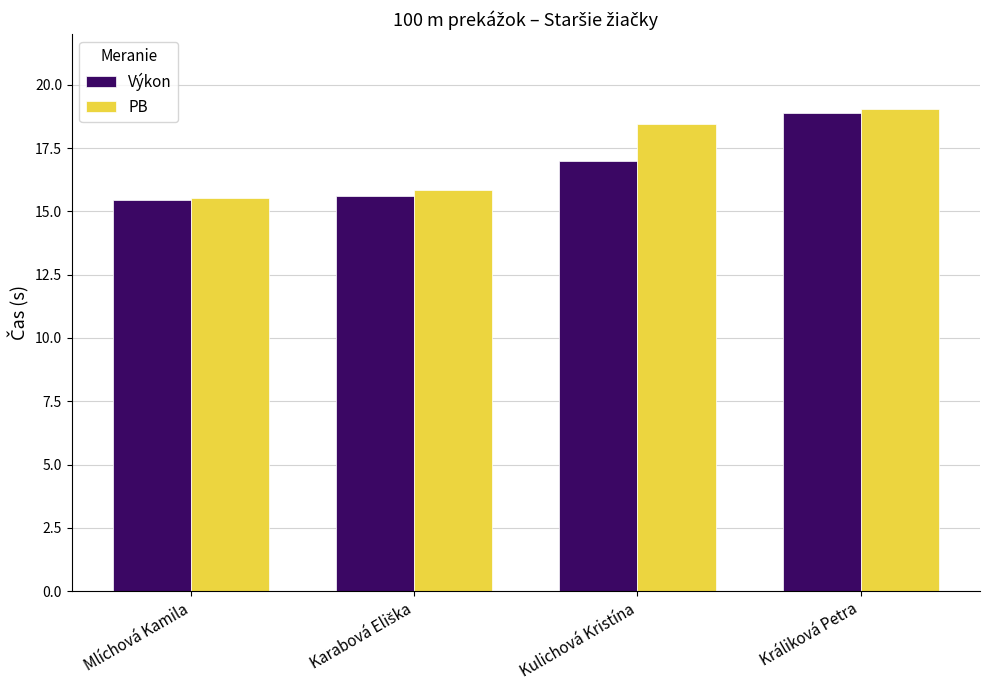

What is the greatest value displayed?

19.1